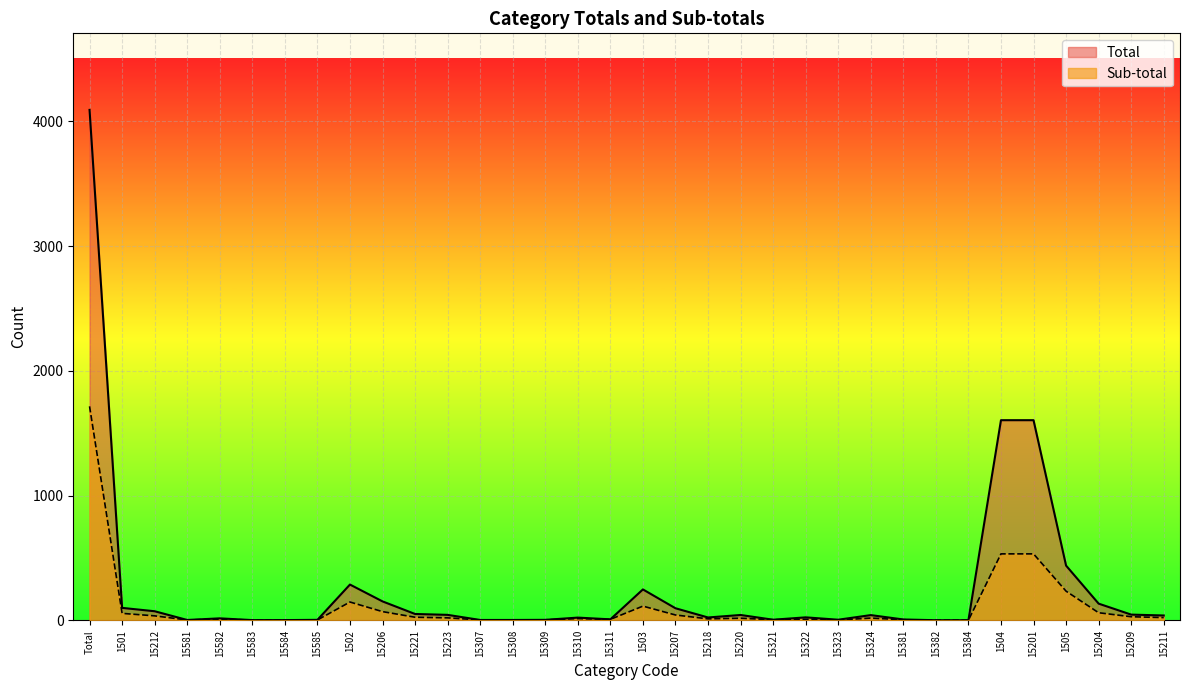

At which category is the sum across all series the highest?

Total